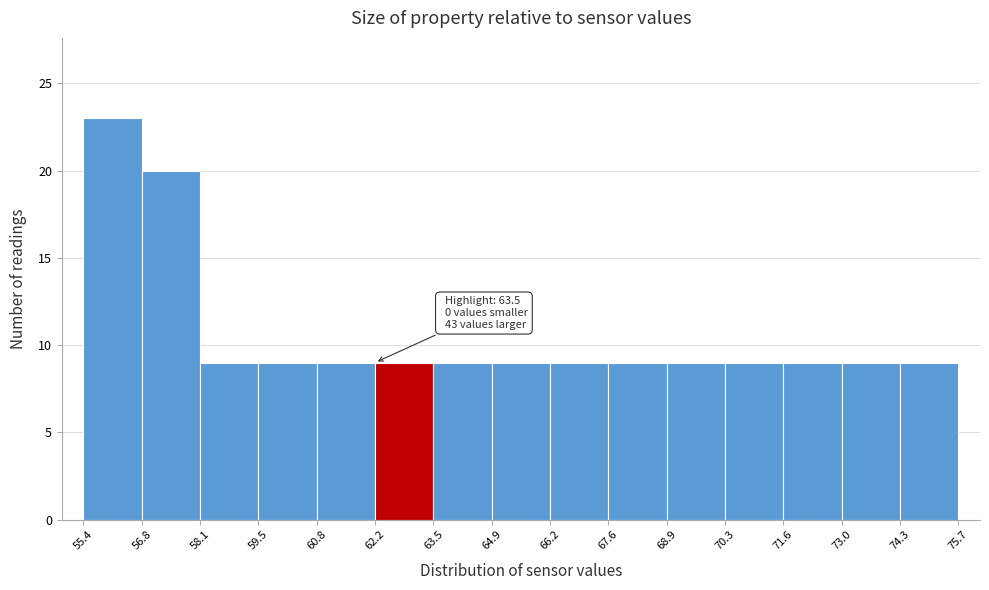

Which range on the x-axis has the tallest bar?

55.4 to 56.8